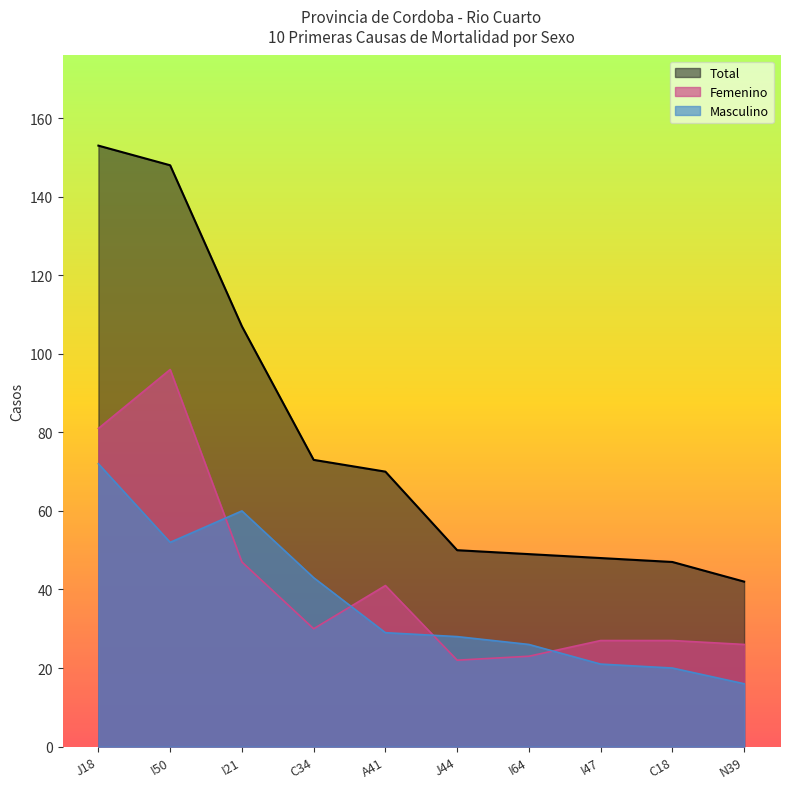

Which label corresponds to the smallest value in the chart?

N39